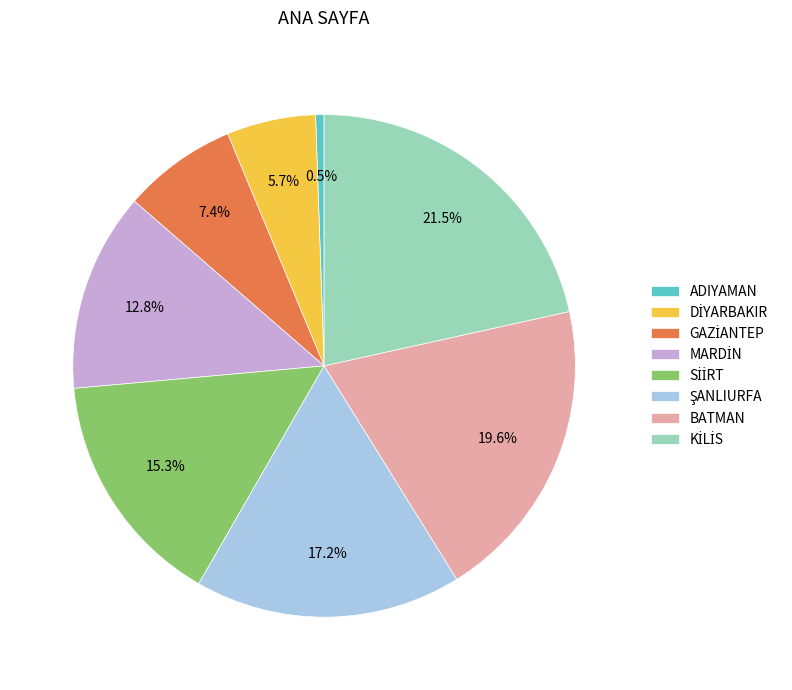

Is BATMAN the majority of the pie?

No